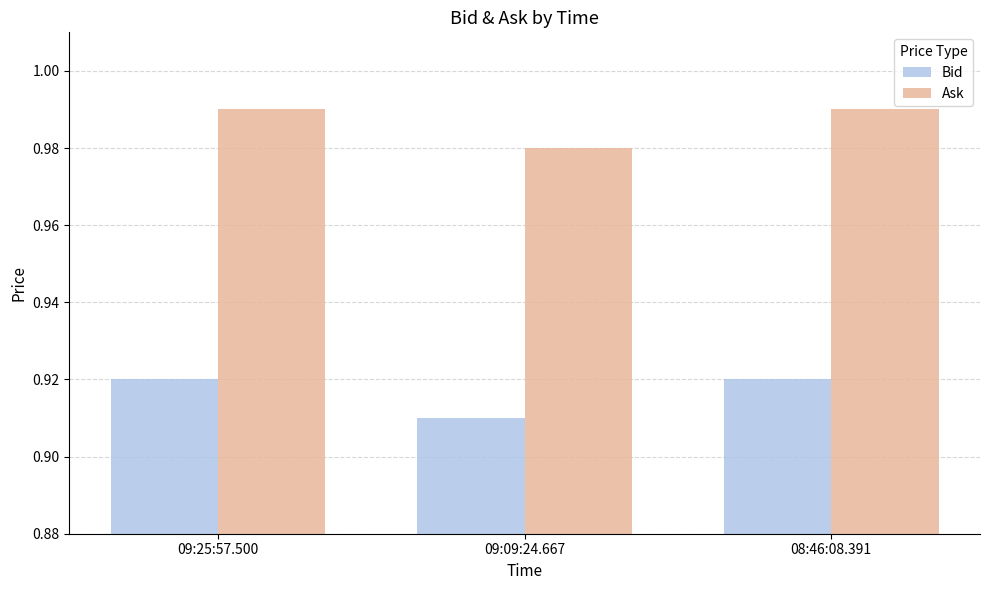

Is it true that Bid equals 0.2 at 08:46:08.391?

False